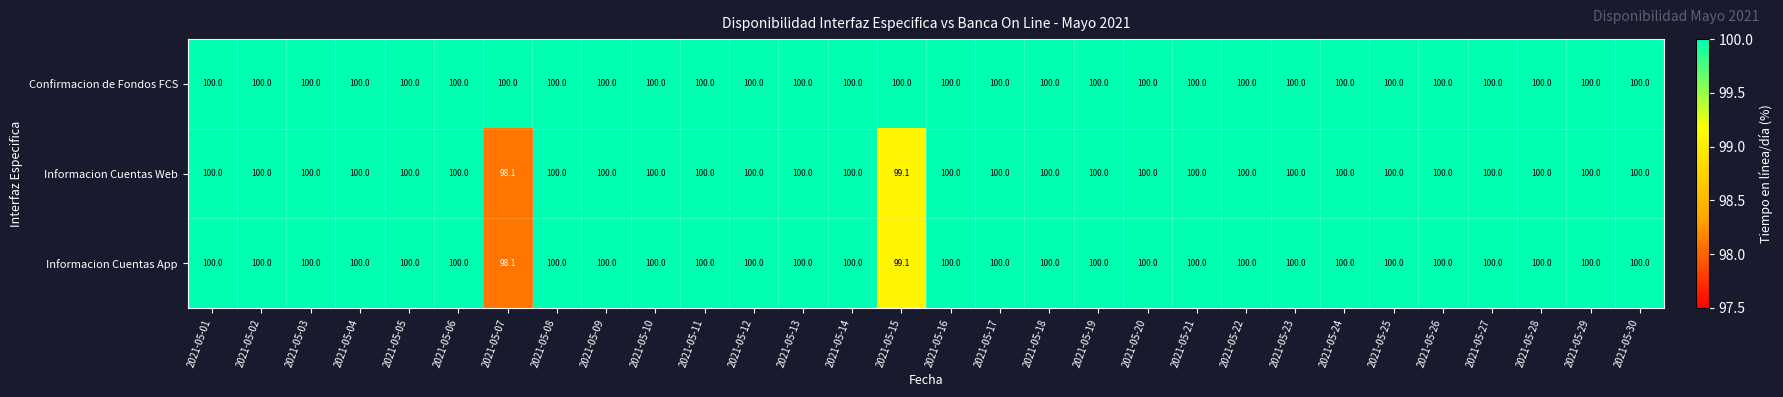

What is the difference between the maximum and second lowest values in the Informacion Cuentas App series?

0.9